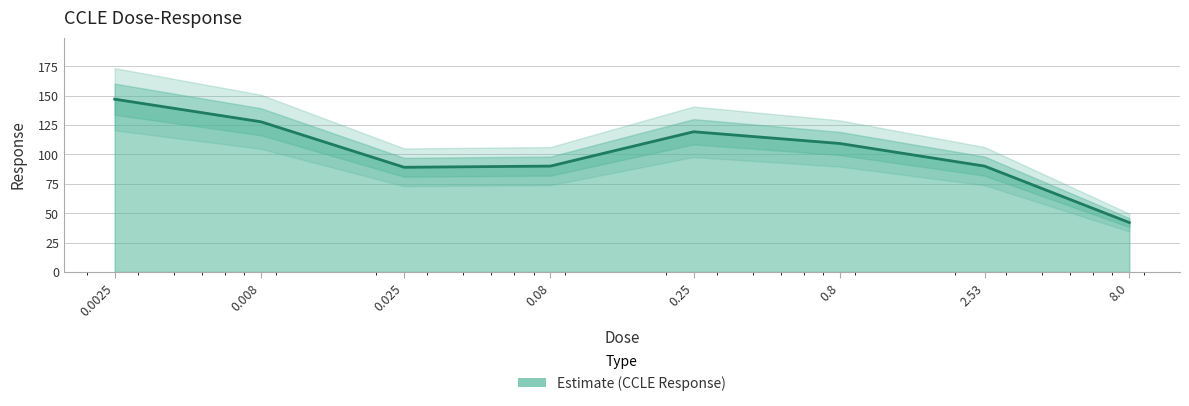

List the labels in order of value, smallest first.

8.0, 0.025, 0.08, 2.53, 0.8, 0.25, 0.008, 0.0025